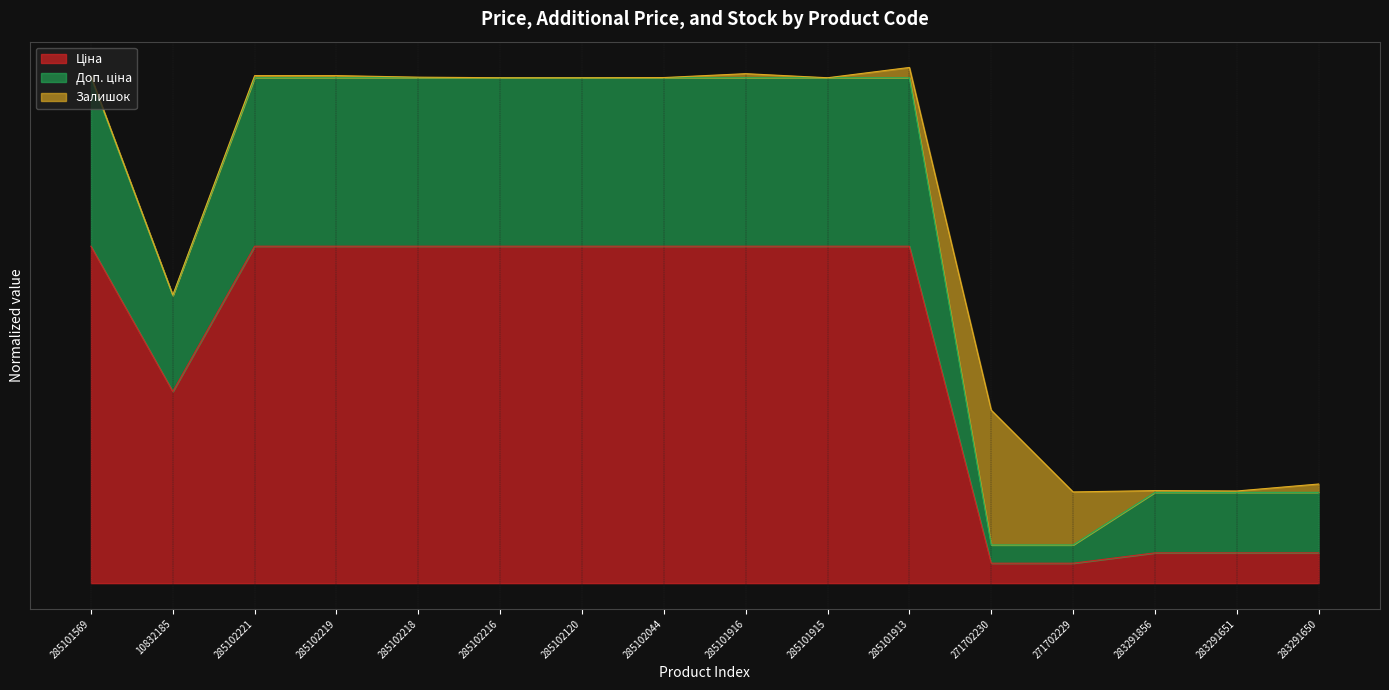

What is the value of the Ціна point at the 16th from the left?

0.1